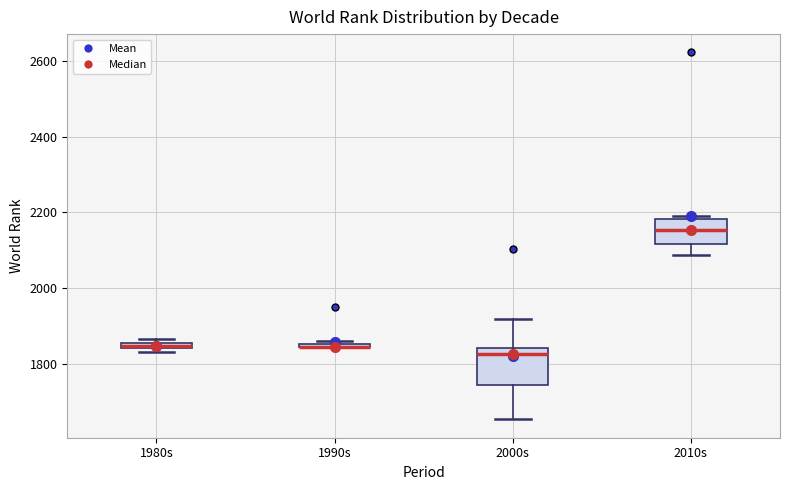

Which box is the tallest, from its lower edge to its upper edge?

2000s